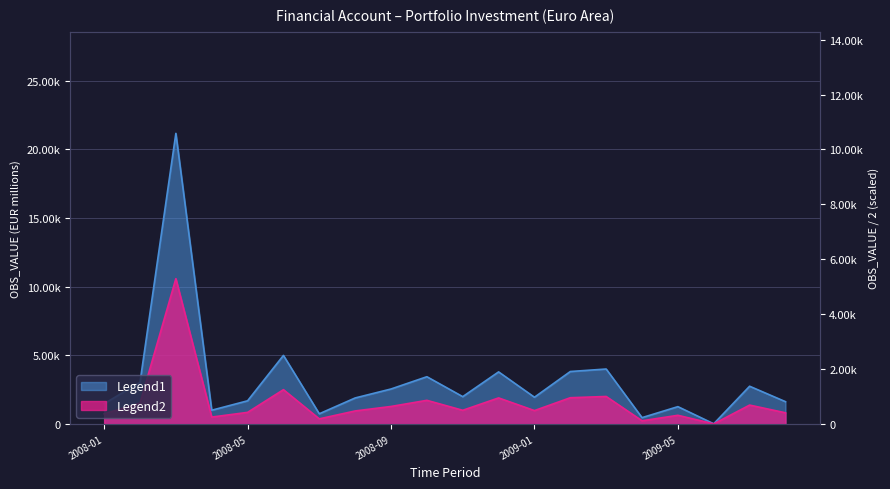

What is the sum of all Portfolio Investment (abs) values?

63620.9